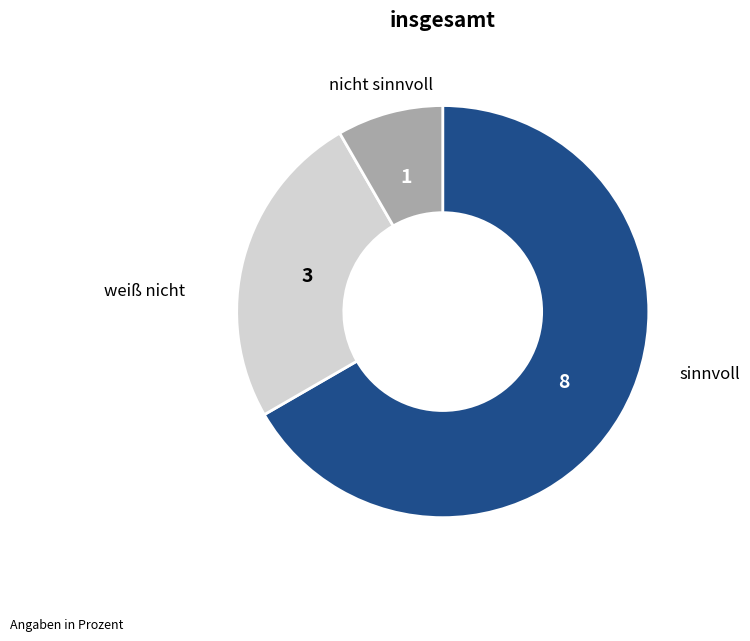

How many segments does this pie chart have?

3